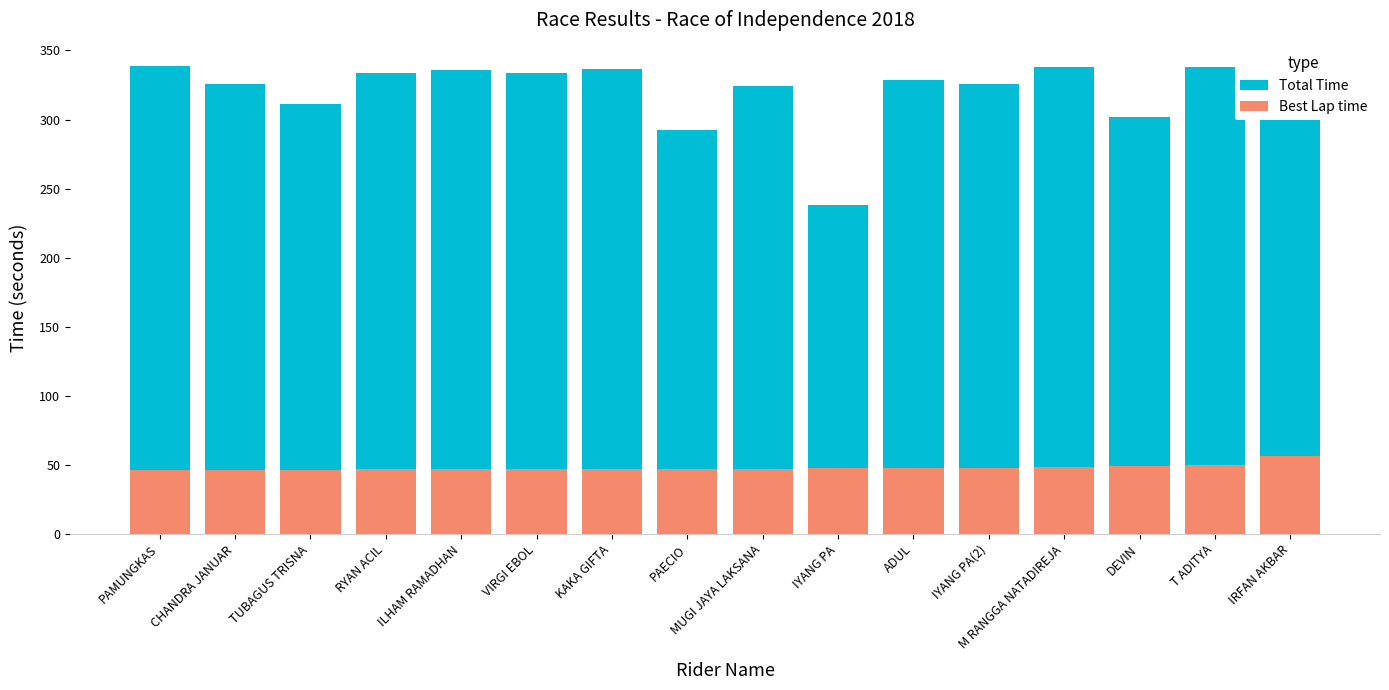

Which series has the largest total across all categories?

Total Time